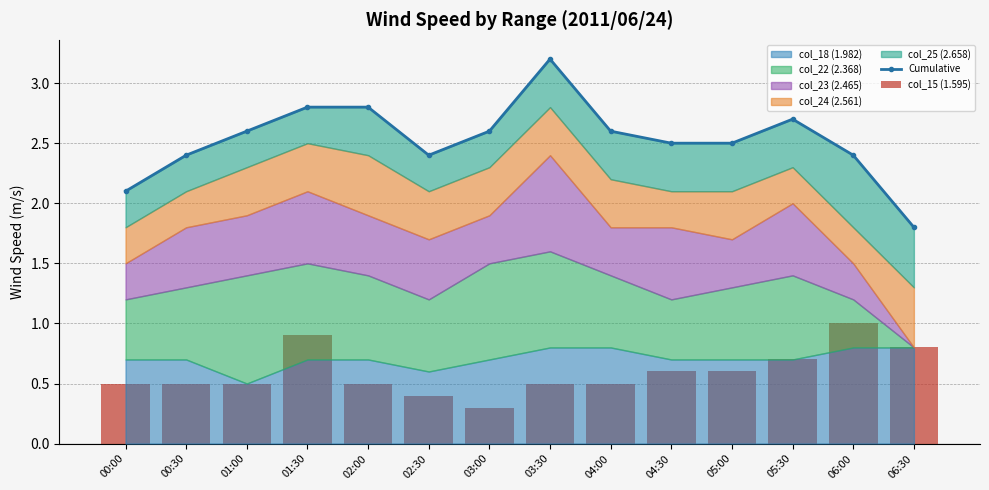

Is it true that col_15 (1.595) equals 0.4 at 01:30?

False